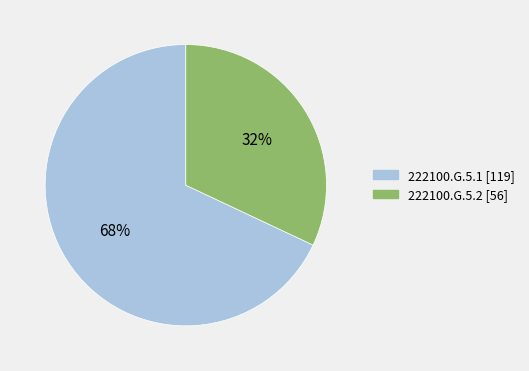

Rank the categories by value from highest to lowest.

222100.G.5.1, 222100.G.5.2